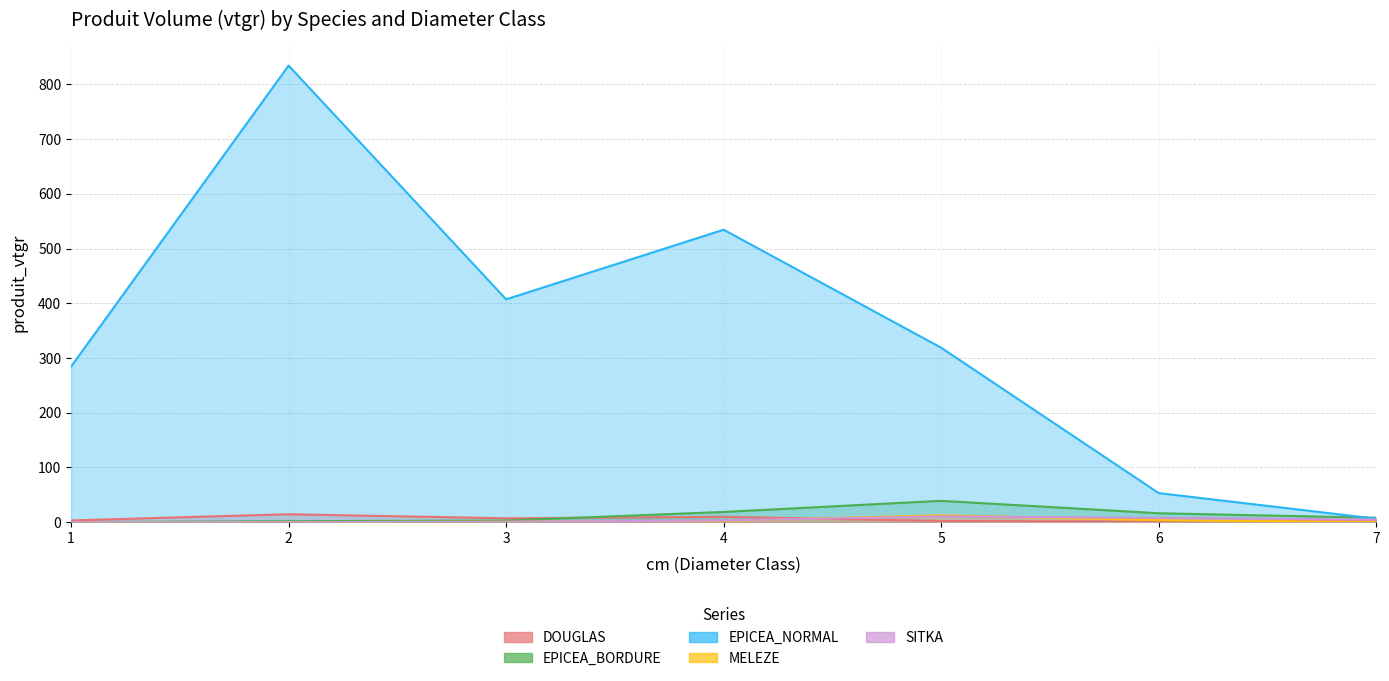

Between 2 and 6, which is larger?

2